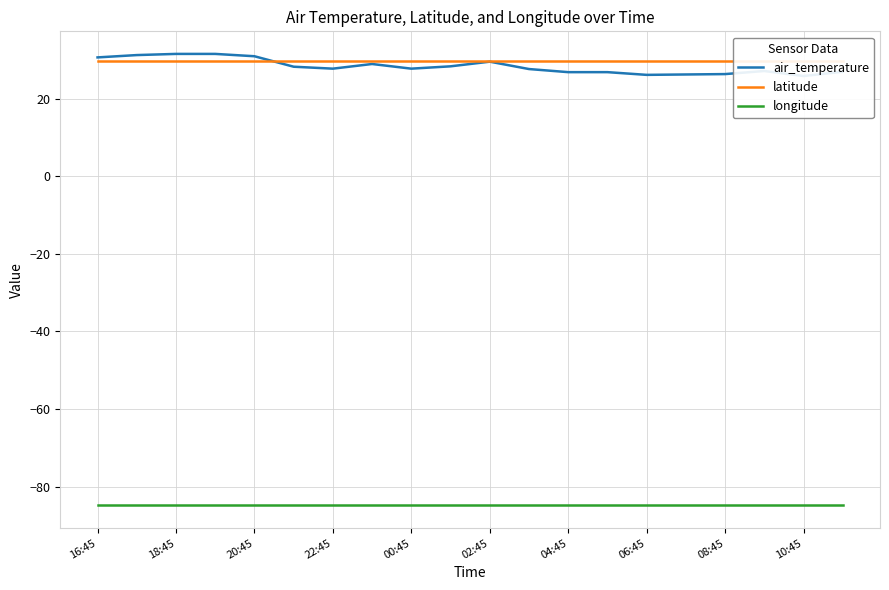

How many intersections are there between latitude and air_temperature?

1